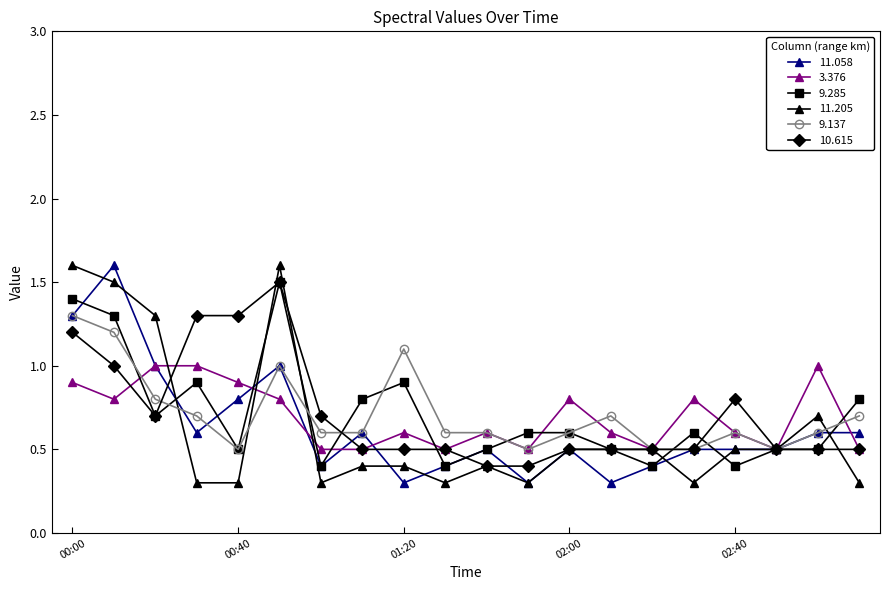

What is the minimum value for 3.376?

0.5